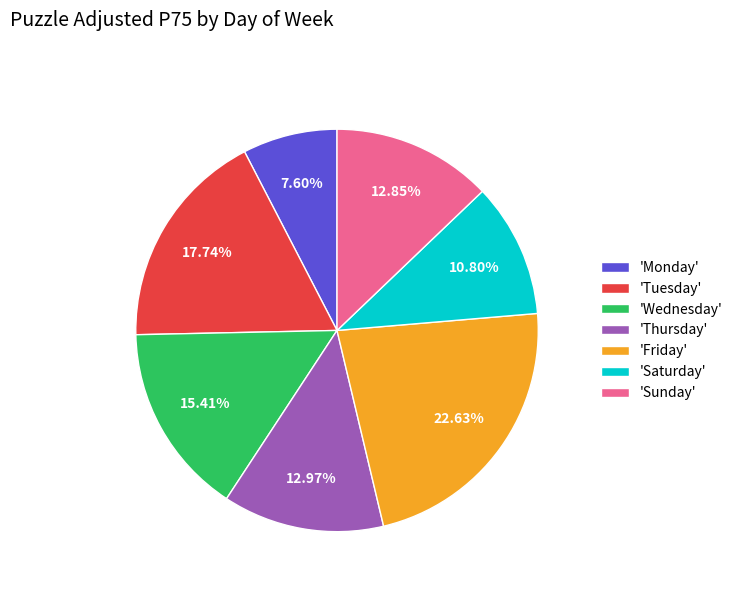

Is 'Wednesday' the majority of the pie?

No